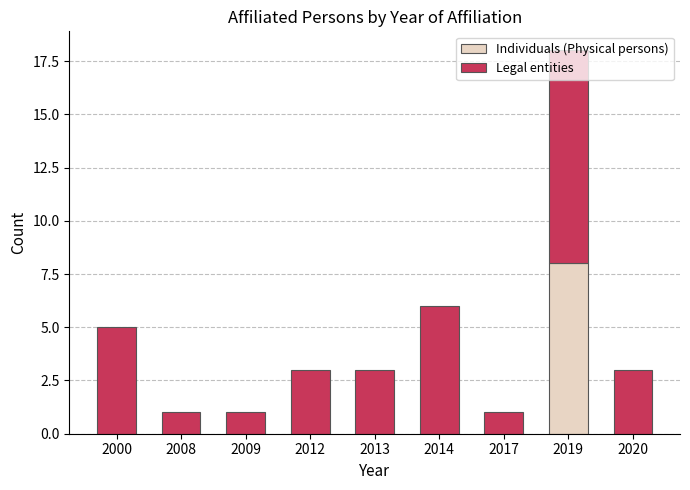

What is the maximum value for Individuals (Physical persons)?

8